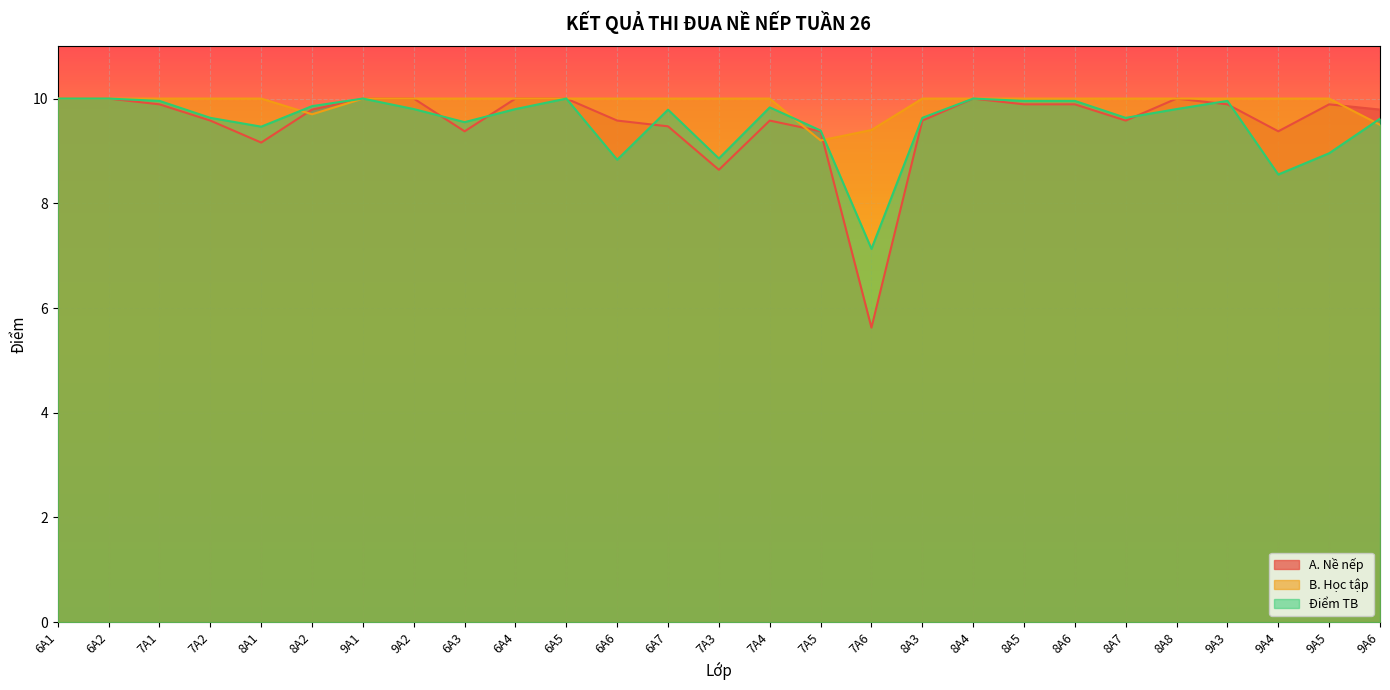

Does the chart display data point markers on the line(s)?

No